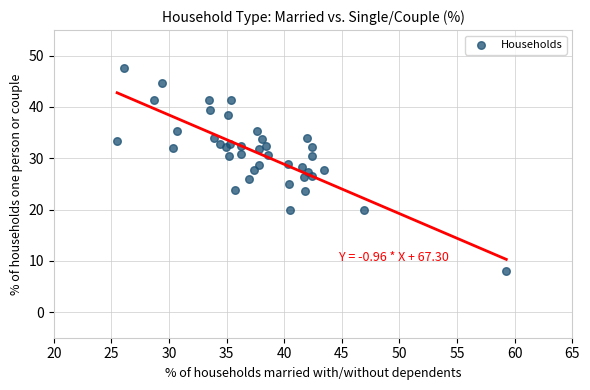

What is the range of Y values (max minus min)?

39.5